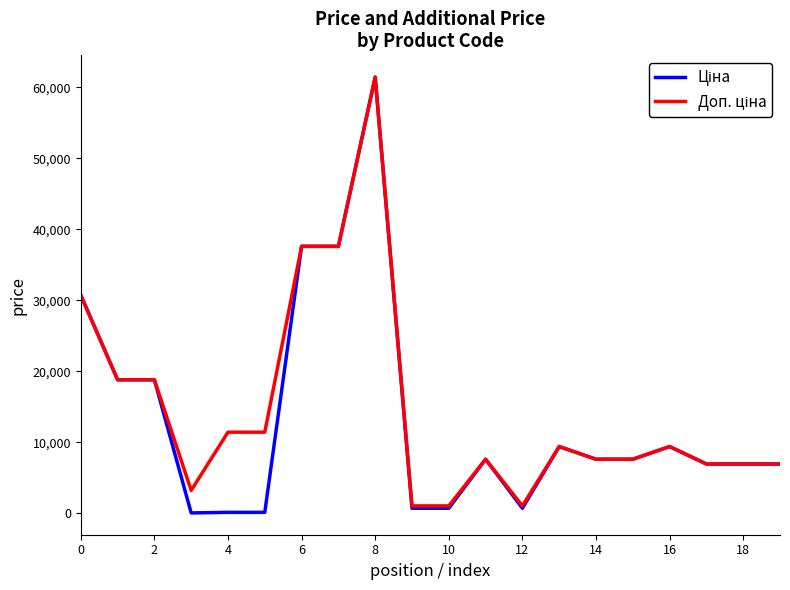

True or false: Ціна and Доп. ціна cross at least once.

False